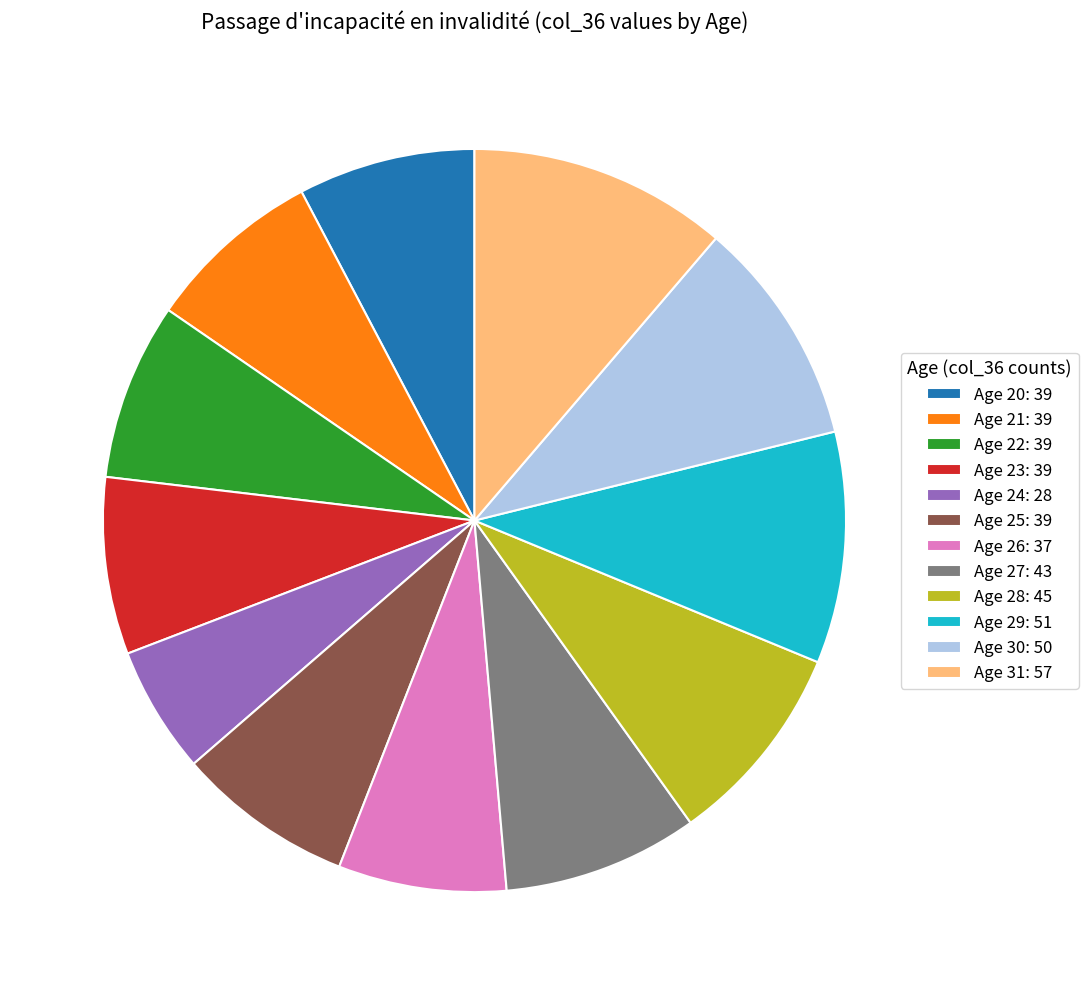

Which slice is the smallest?

Age 24